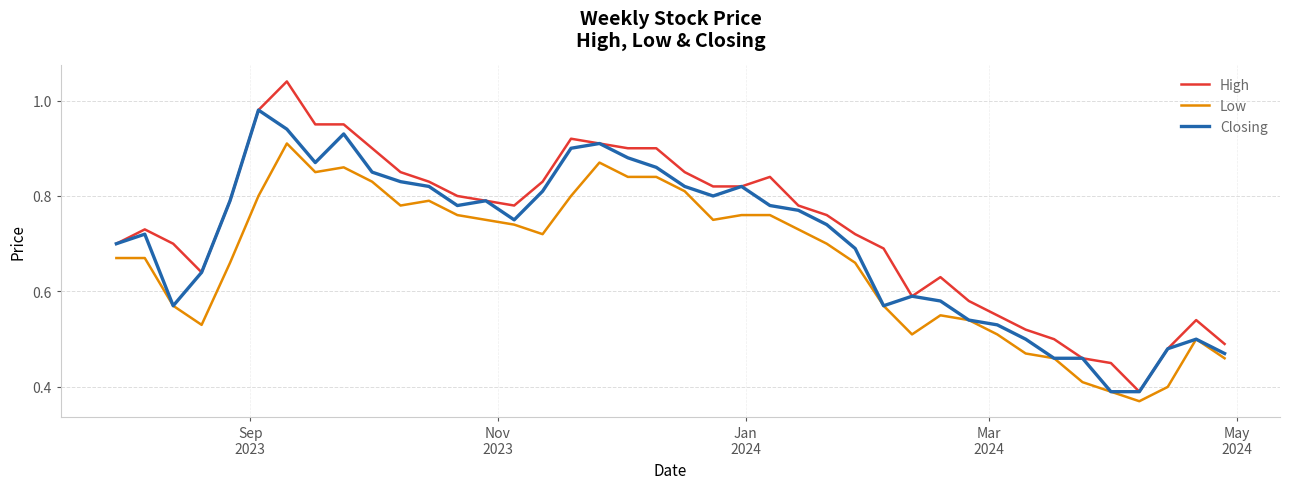

True or false: Low and High intersect in this chart.

False